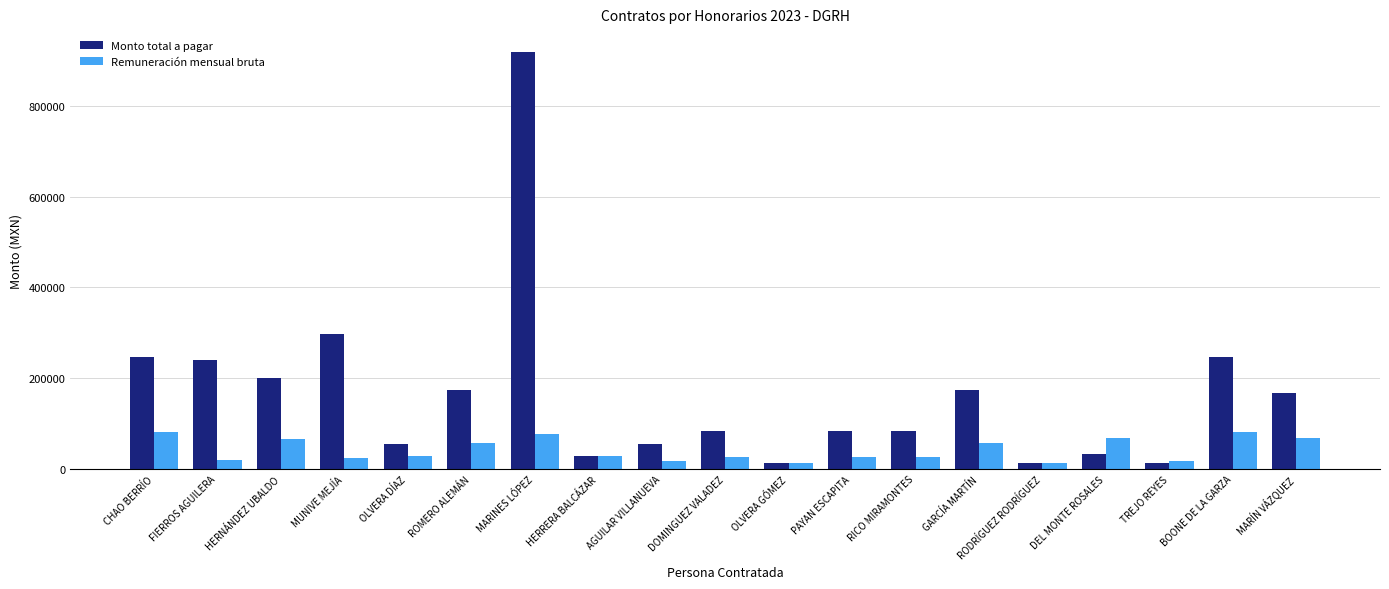

What is the highest value of the Remuneración mensual bruta series?

82034.0